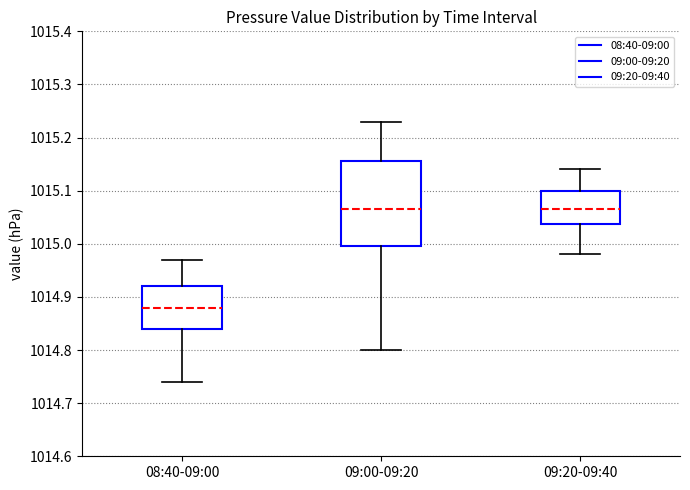

Where is the upper edge of the box for 09:20-09:40 on the y-axis? The values are not printed on the chart, so give them approximately, as read against the axis.

1015.10